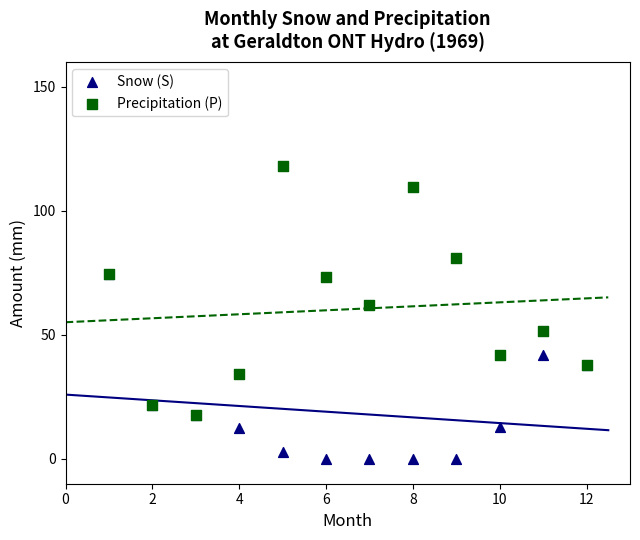

What are all the series names shown in the legend?

Snow (S), Precipitation (P)